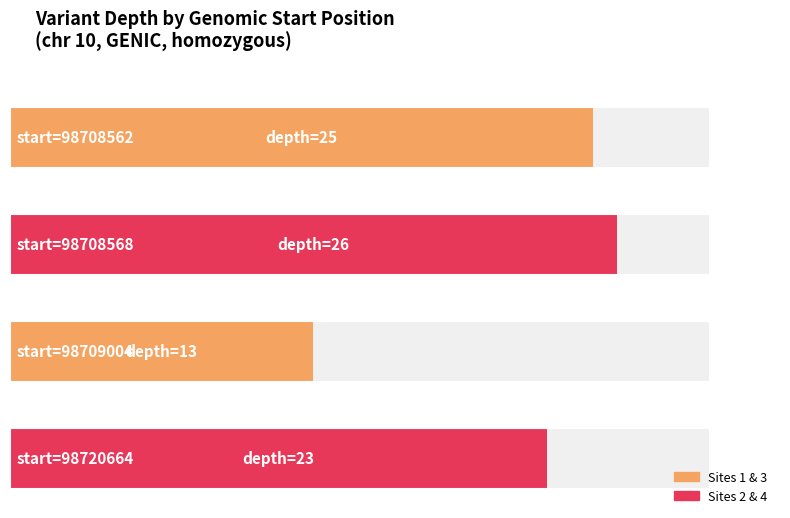

What is the average value?

22